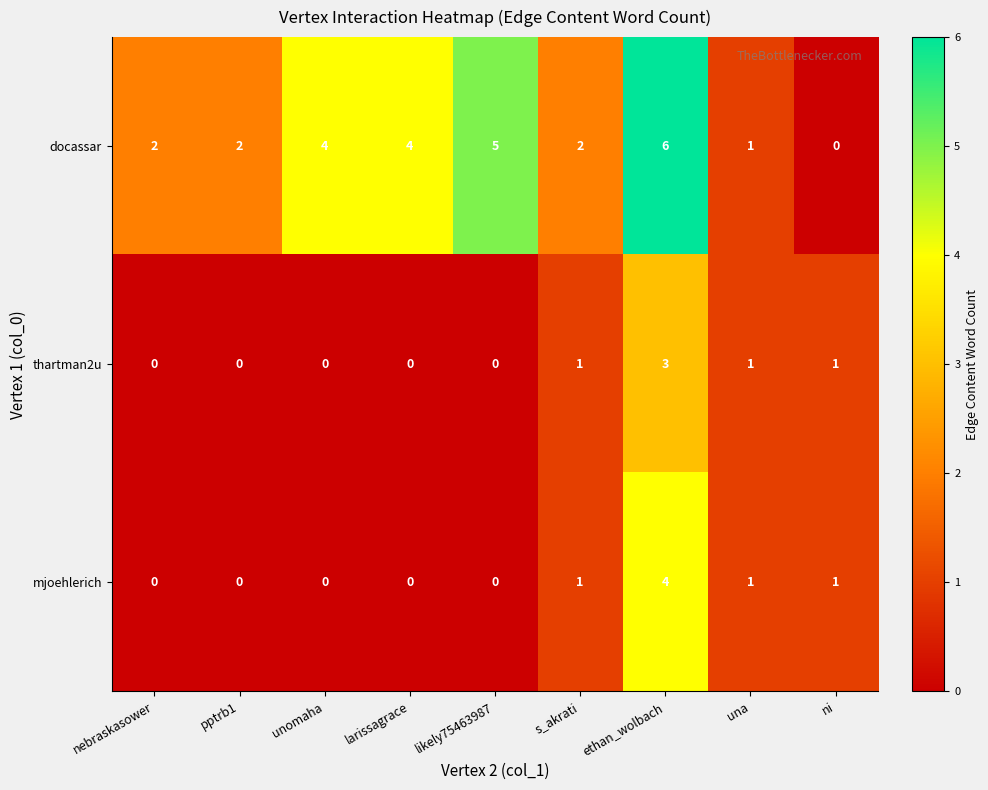

What is the total value across all series at unomaha?

4